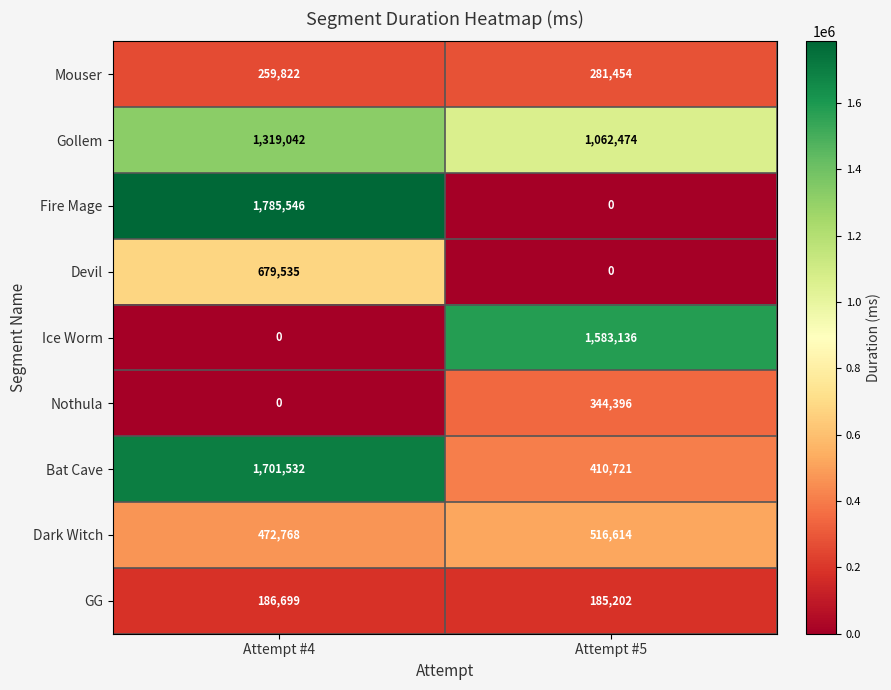

Reading right to left, list all the values displayed in this chart.

Mouser: Attempt #5=281454	Attempt #4=259822
Gollem: Attempt #5=1062474	Attempt #4=1319042
Fire Mage: Attempt #5=0	Attempt #4=1785546
Devil: Attempt #5=0	Attempt #4=679535
Ice Worm: Attempt #5=1583136	Attempt #4=0
Nothula: Attempt #5=344396	Attempt #4=0
Bat Cave: Attempt #5=410721	Attempt #4=1701532
Dark Witch: Attempt #5=516614	Attempt #4=472768
GG: Attempt #5=185202	Attempt #4=186699